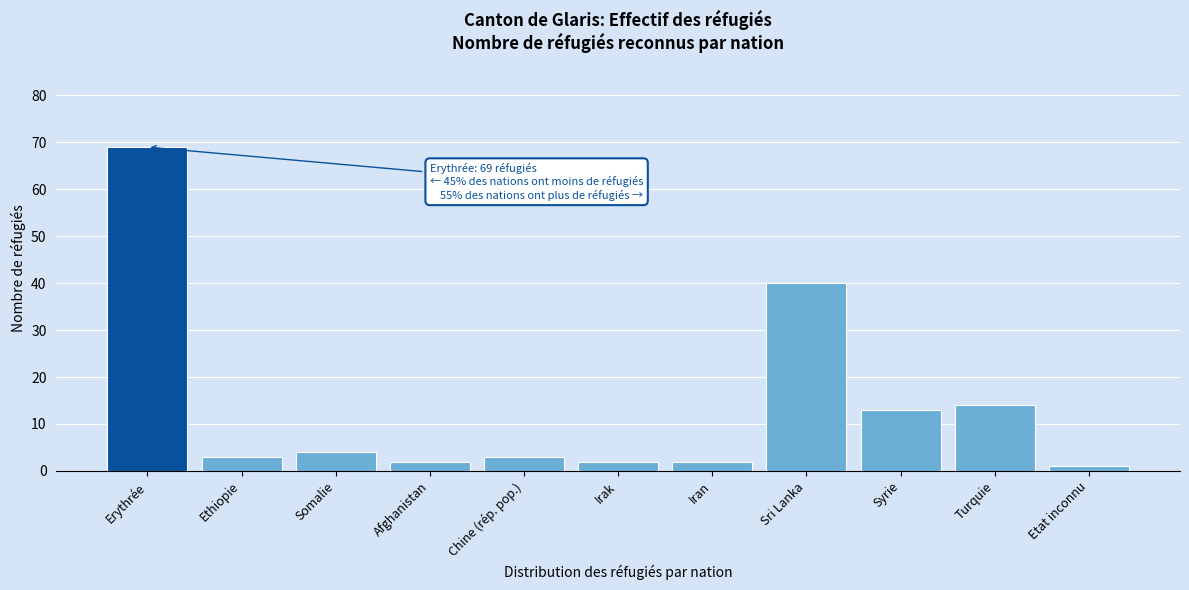

Reading right to left, list all the values displayed in this chart.

Etat inconnu=1	Turquie=14	Syrie=13	Sri Lanka=40	Iran=2	Irak=2	Chine (rép. pop.)=3	Afghanistan=2	Somalie=4	Ethiopie=3	Erythrée=69